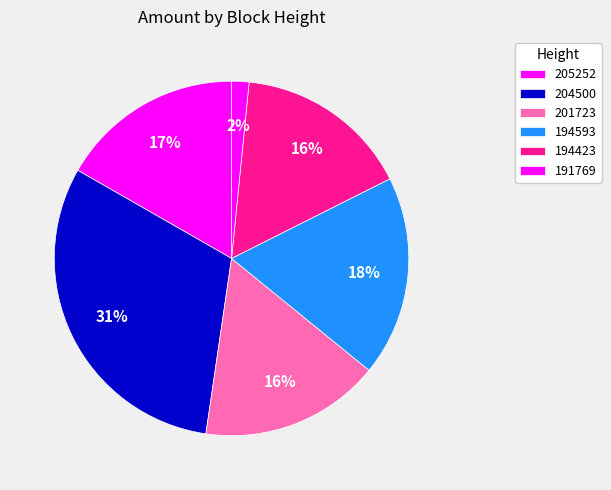

What percentage is the 205252 slice, to the nearest percent?

17%